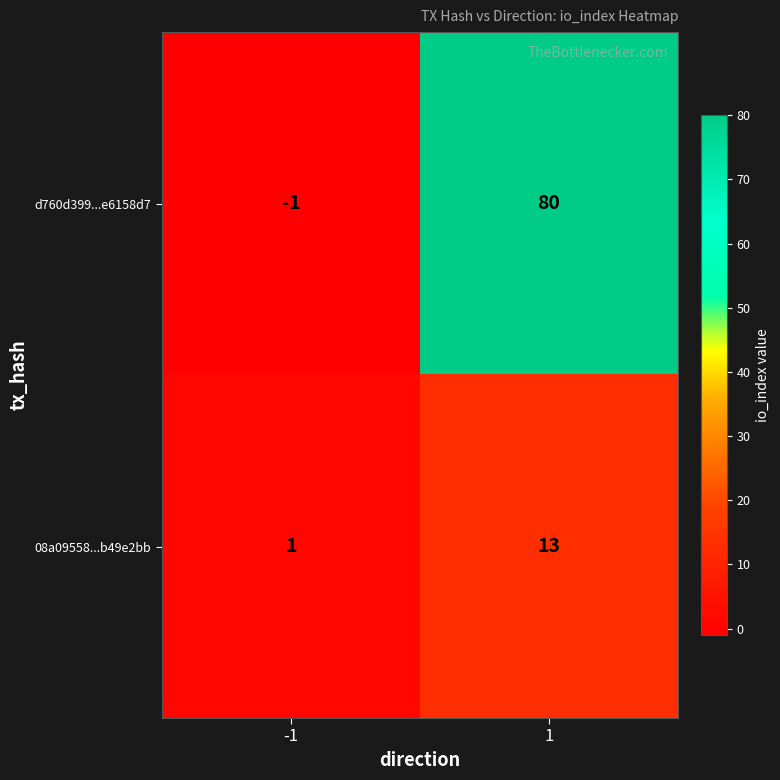

Reading left to right, transcribe all the data shown in this chart.

d760d399...e6158d7: -1	80
08a09558...b49e2bb: 1	13